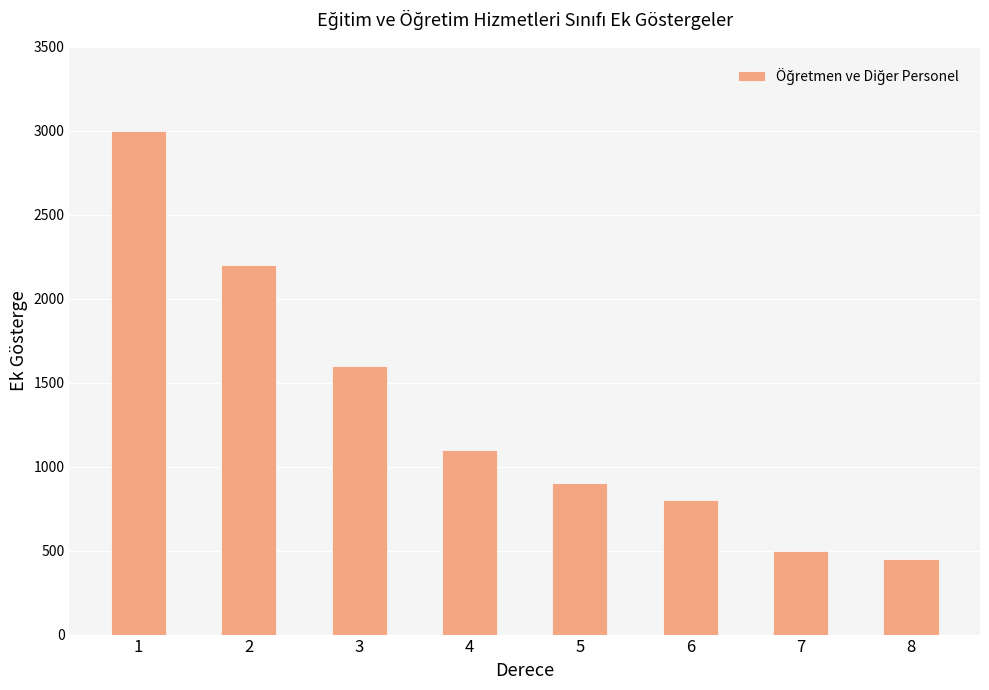

Rank the categories by value from lowest to highest.

8, 7, 6, 5, 4, 3, 2, 1